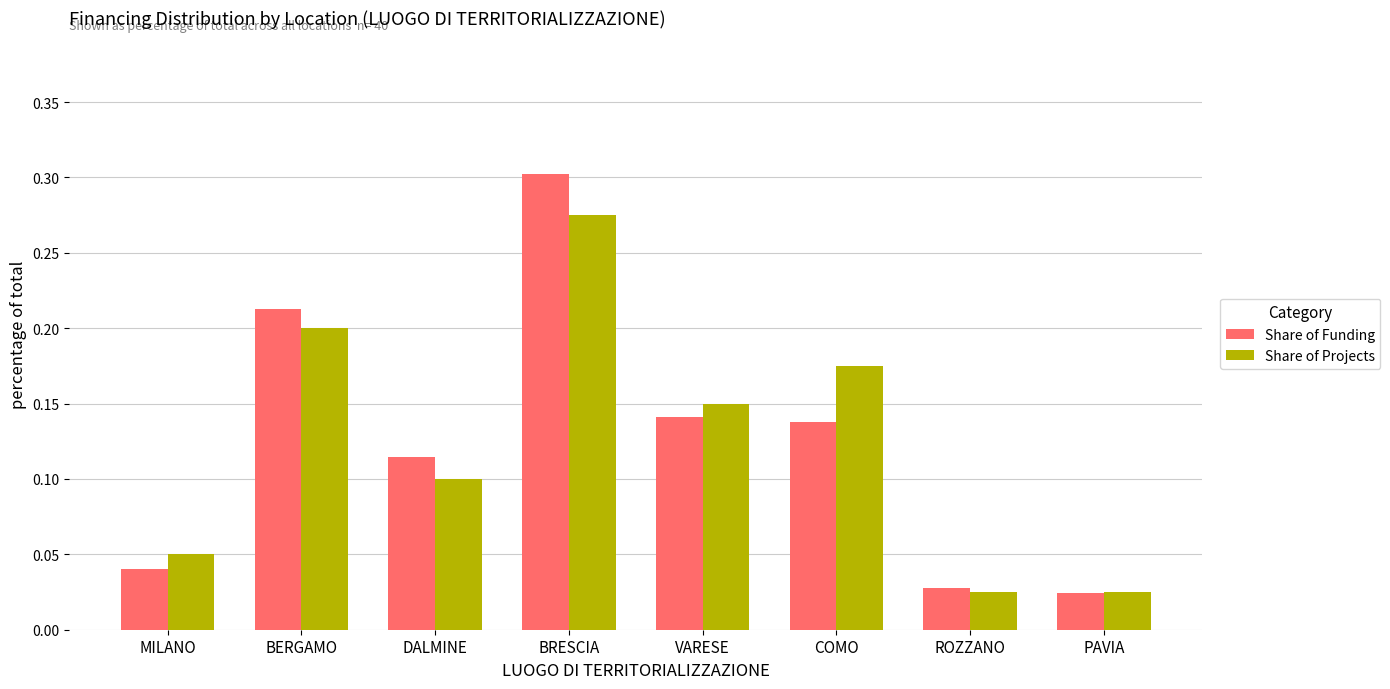

Does the chart contain stacked bars?

No